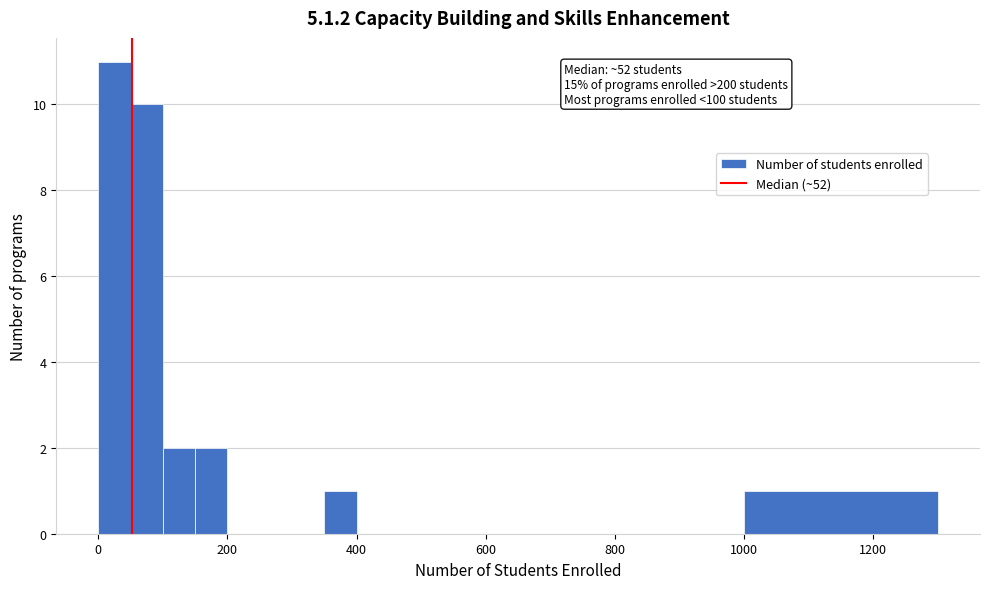

Around what value on the x-axis is the tallest bar? Give the approximate position of its centre, as read against the axis.

20